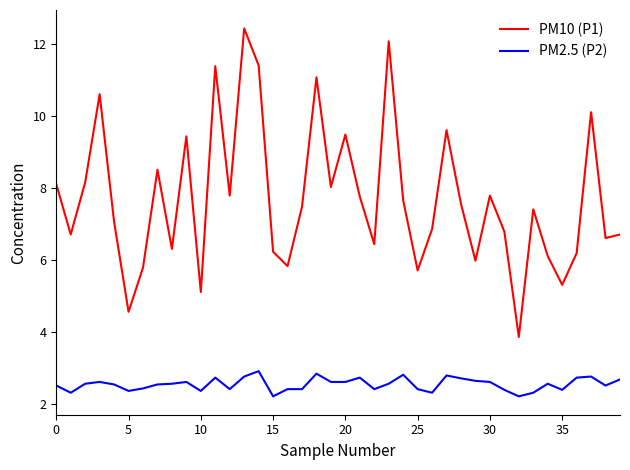

Which series has the largest range (max minus min)?

PM10 (P1)